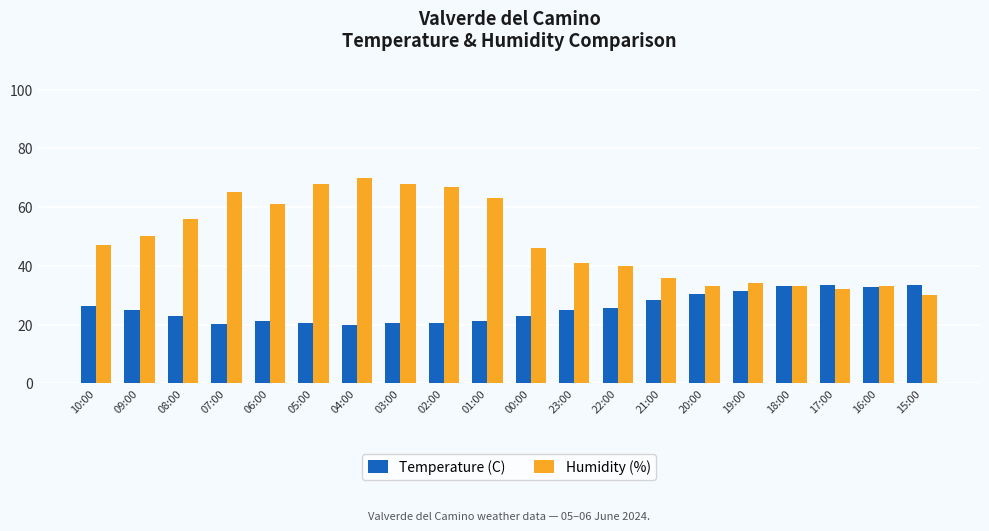

At which category does the chart reach its peak across all series?

04:00